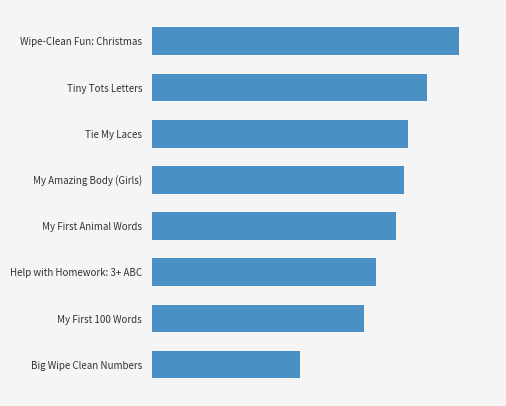

What is the average value?

162222274